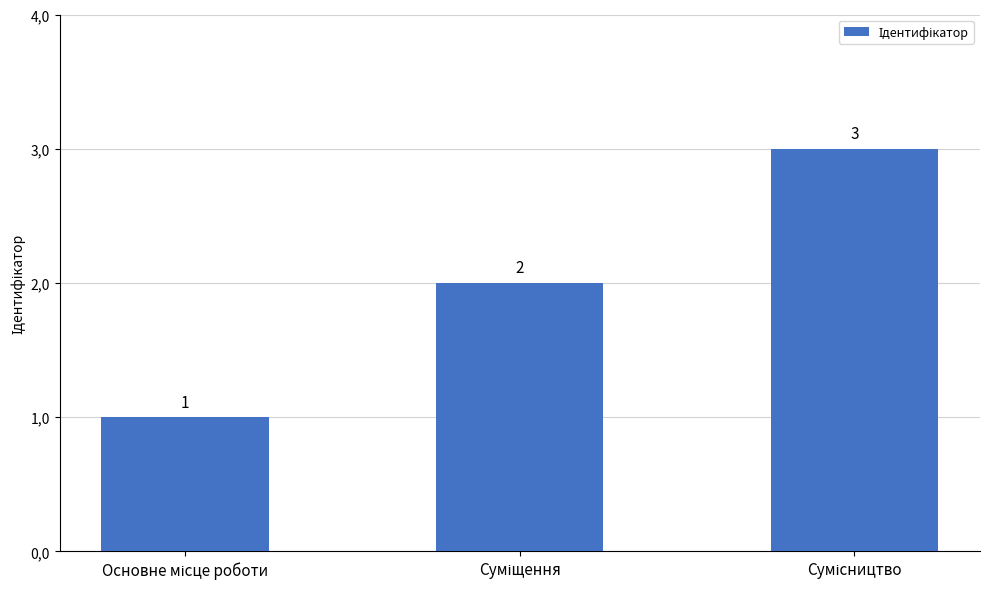

Are the bars horizontal?

No